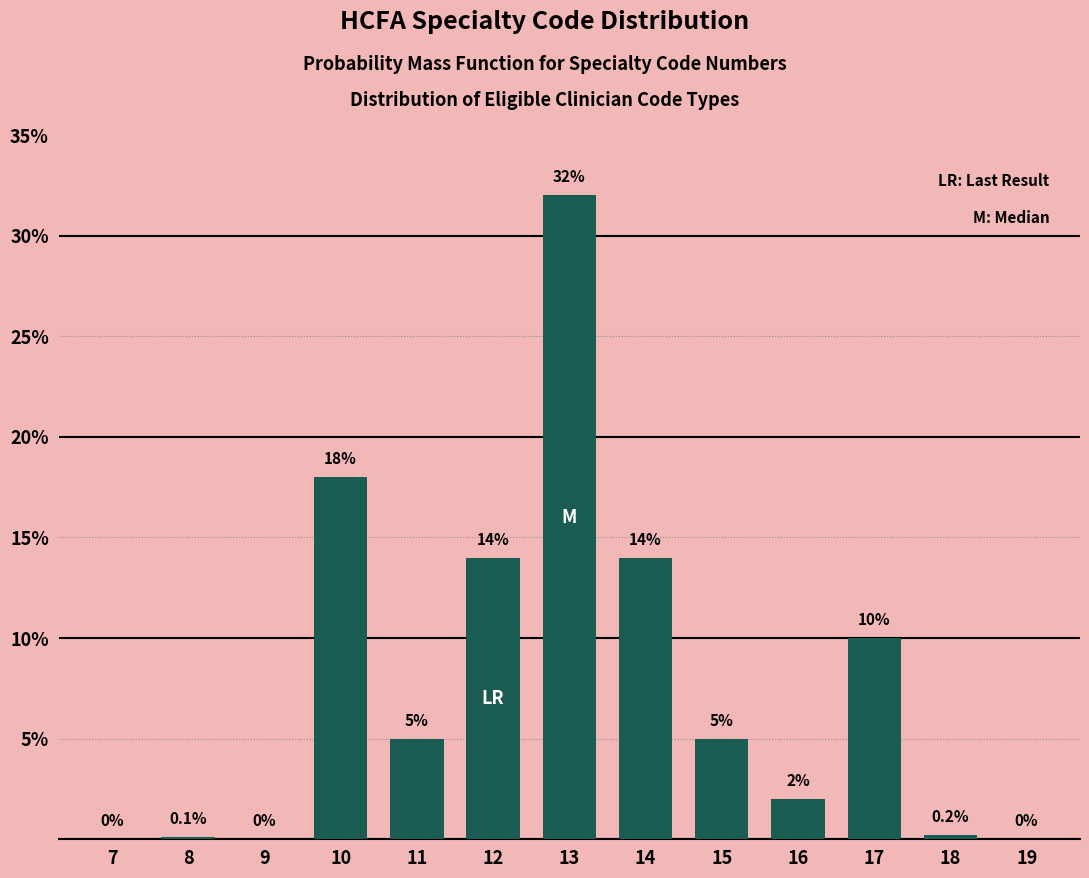

Reading left to right, transcribe all the data shown in this chart.

7=0.0	8=0.1	9=0.0	10=18.0	11=5.0	12=14.0	13=32.0	14=14.0	15=5.0	16=2.0	17=10.0	18=0.2	19=0.0